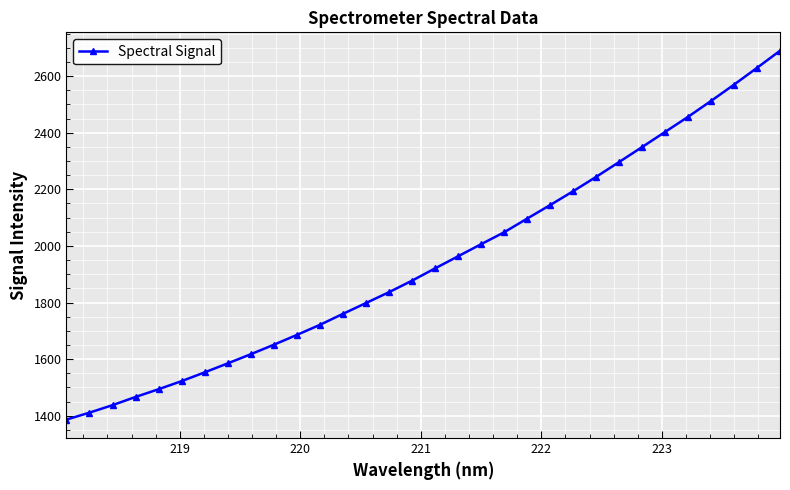

What is the sum of all values?

62318.3